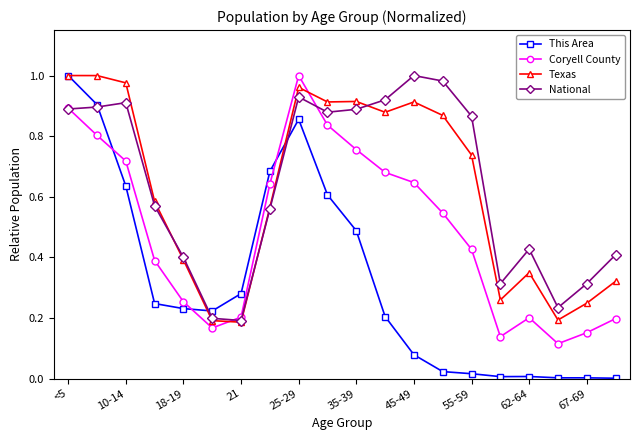

True or false: Texas and Coryell County intersect in this chart.

True